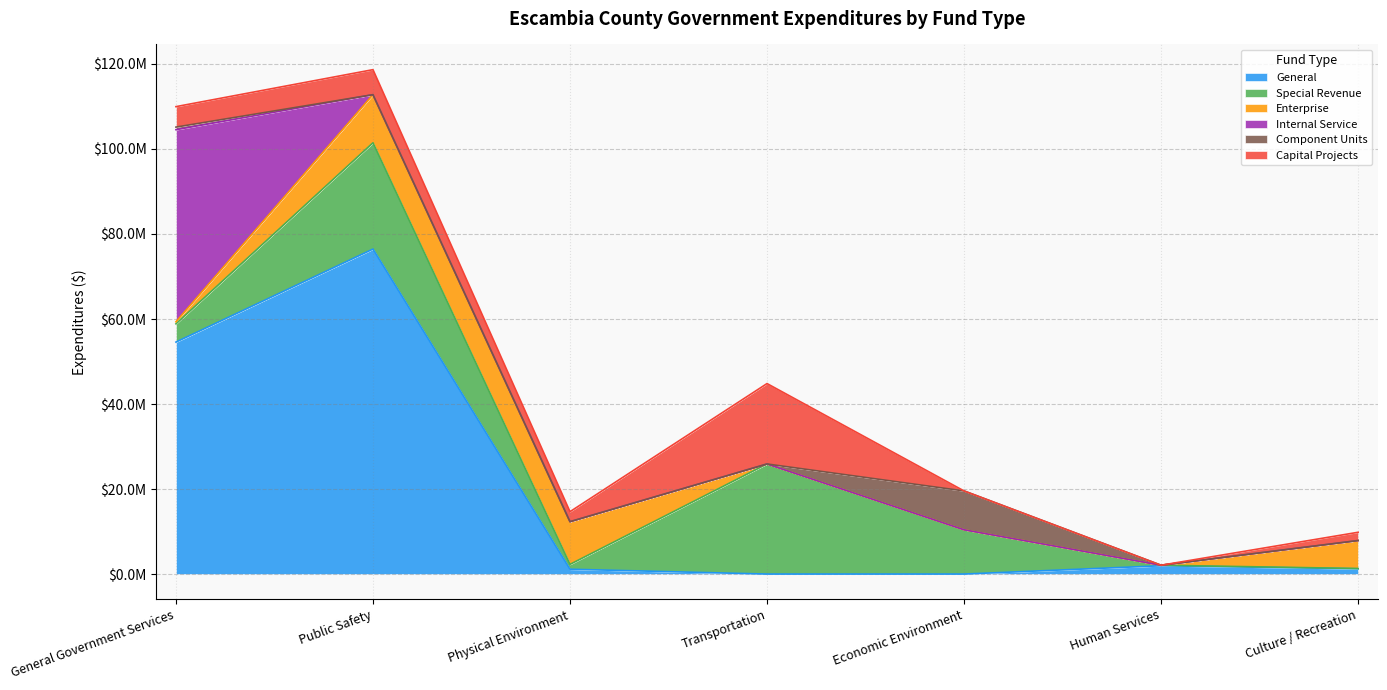

Is the value of Component Units at Public Safety greater than the value of Capital Projects at Physical Environment?

No